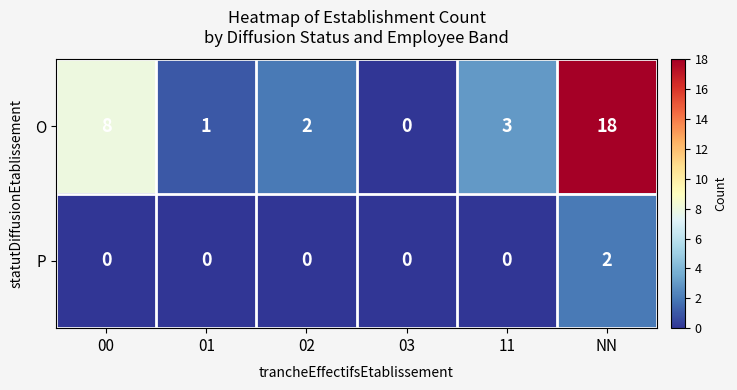

Rank the series by their average value, from highest to lowest.

O, P